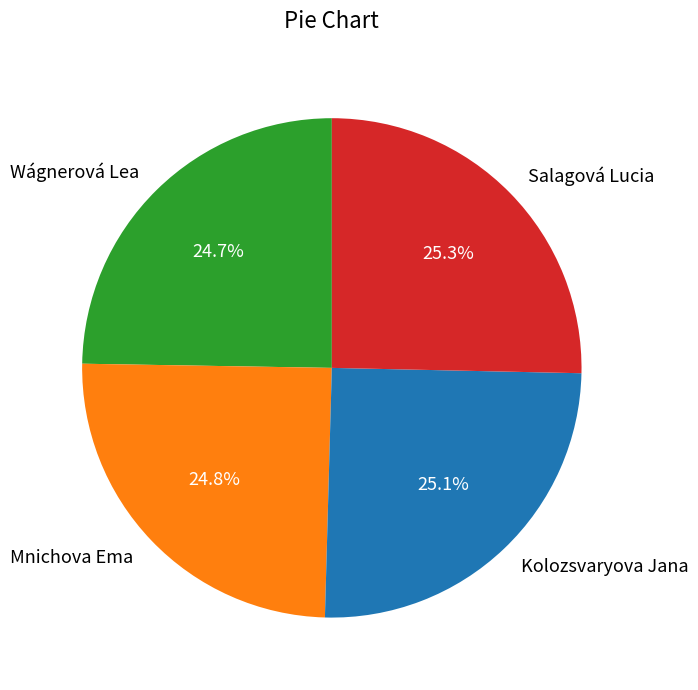

Does Mnichova Ema account for over 50% of the chart?

No